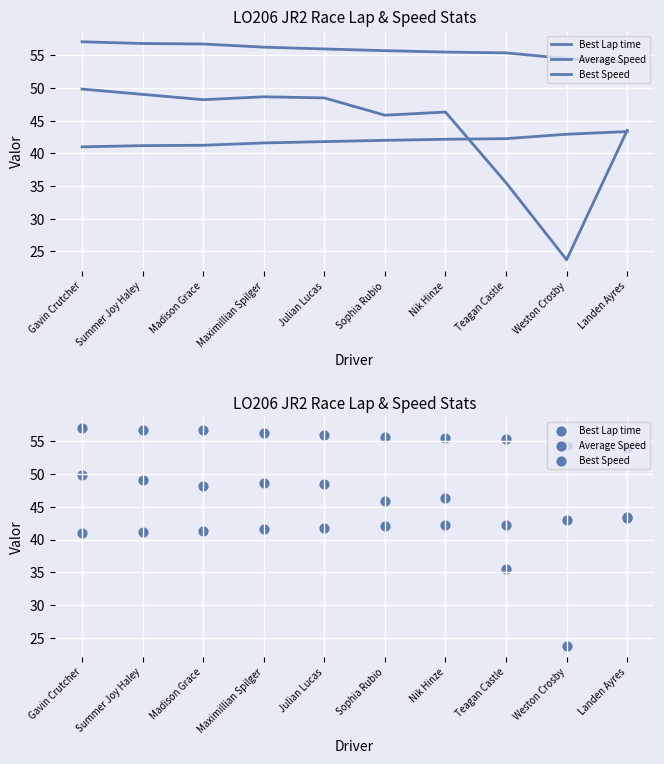

Which series has the largest total across all categories?

Best Speed